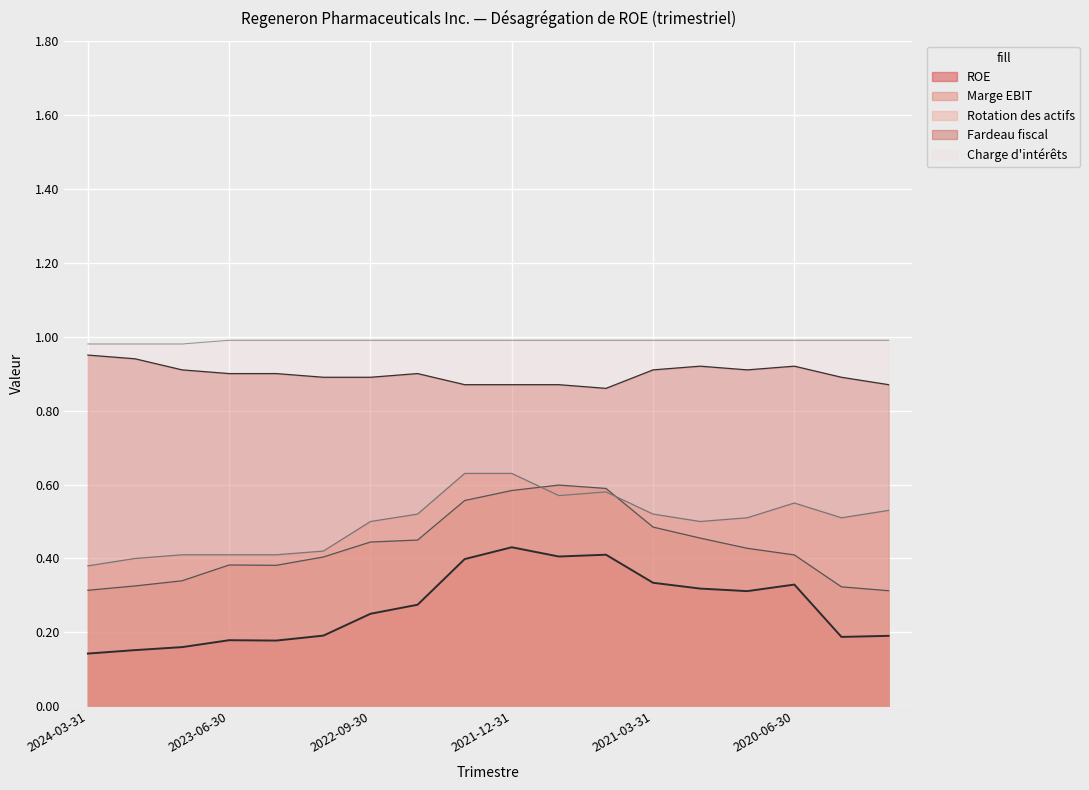

What is the spread (max minus min) of values at 2021-06-30?

0.6